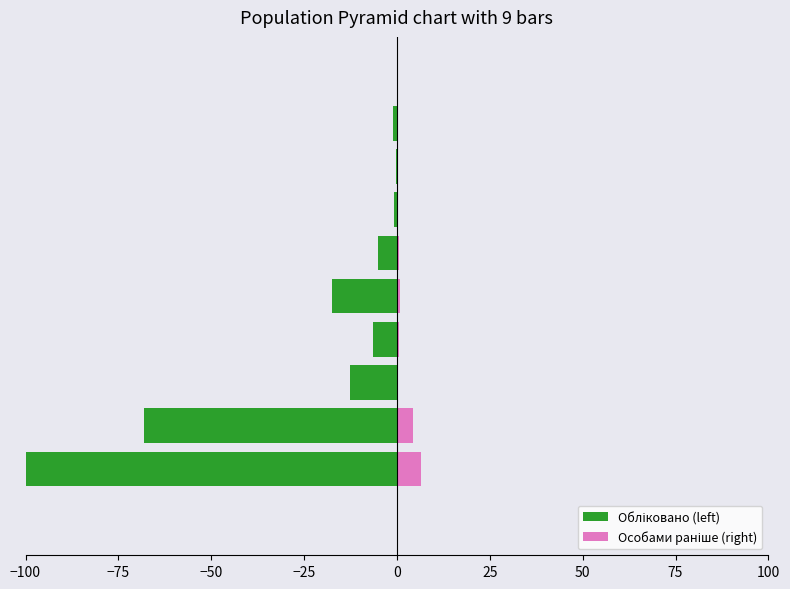

What is the sum of the Обліковано (left) values at −25 and −100?

-106.6